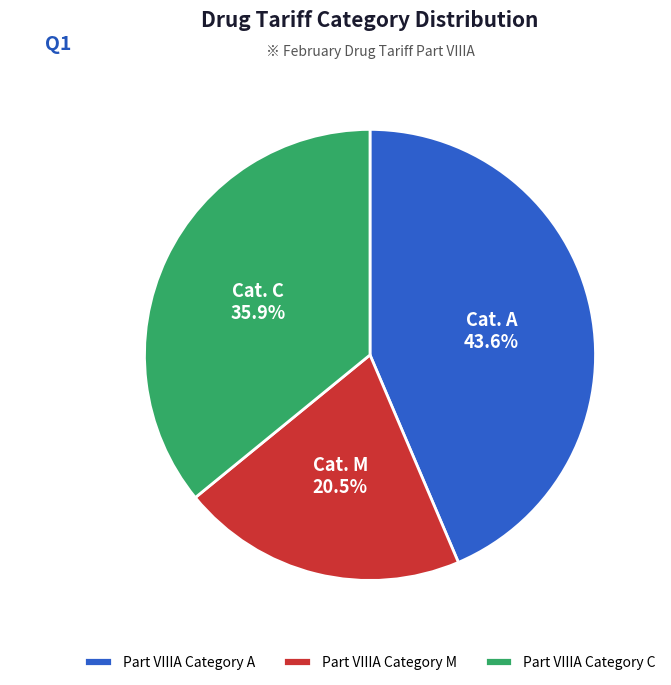

Count the number of slices in the pie.

3